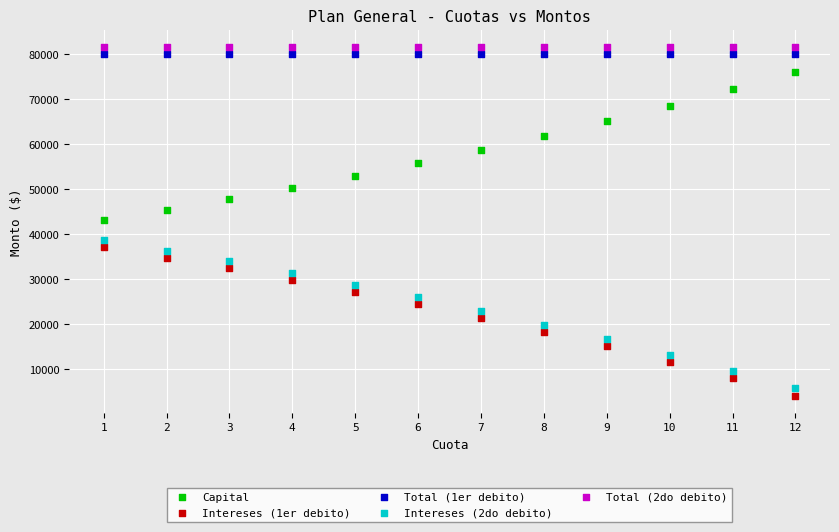

What are all the series names shown in the legend?

Capital, Intereses (1er debito), Total (1er debito), Intereses (2do debito), Total (2do debito)